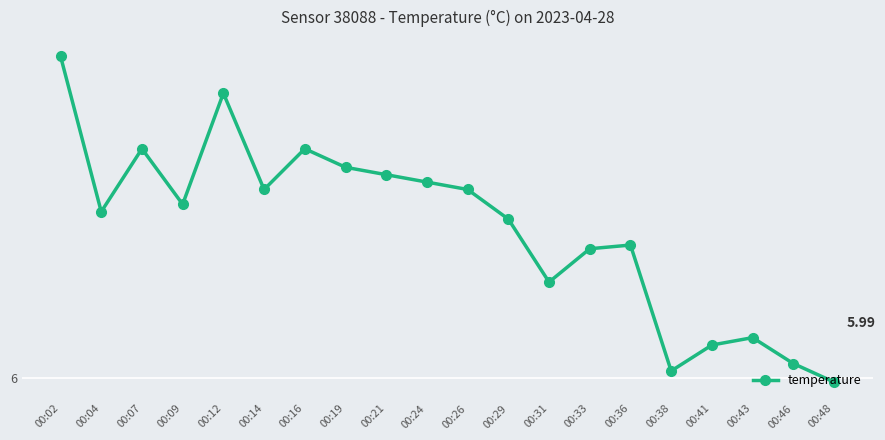

The chart shows a value of 1.9 at 00:41. True or false?

False